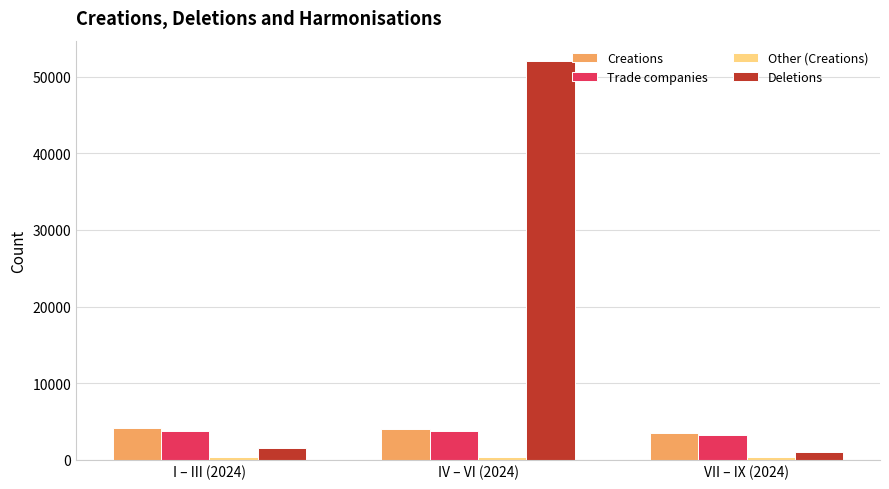

What is the difference between the second highest and minimum values in the Trade companies series?

521